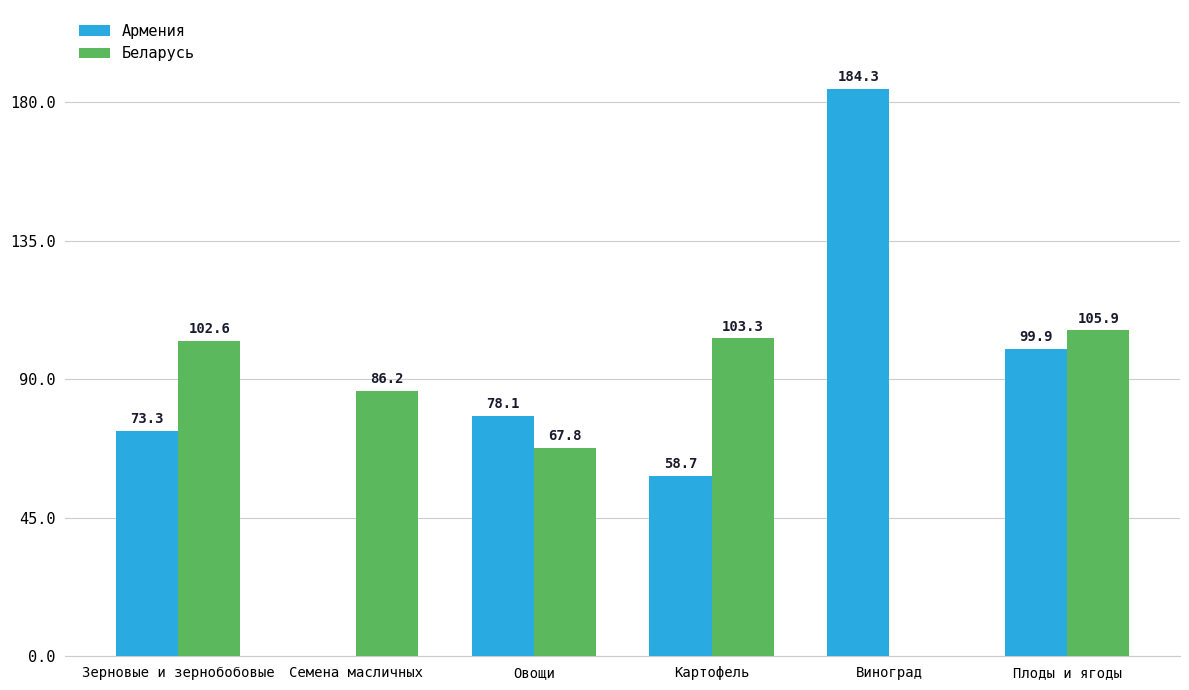

Are the bars horizontal?

No